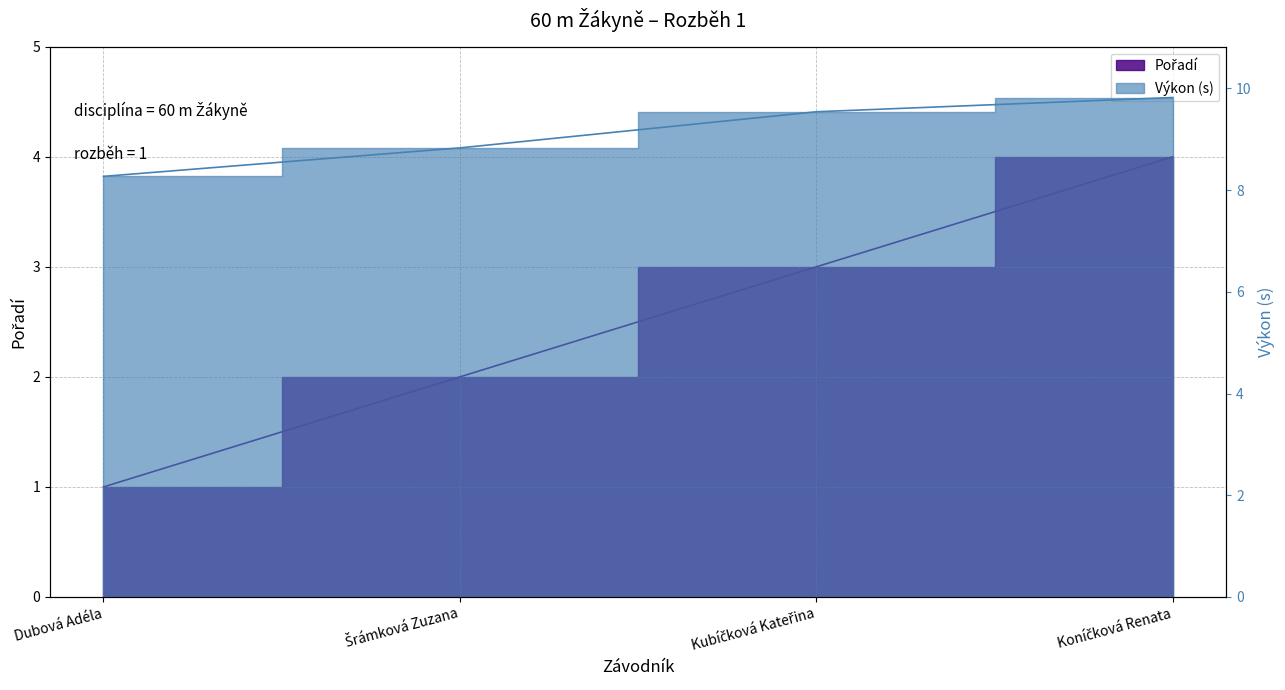

Reading right to left, what are all the values shown in this chart?

Koníčková Renata=4	Kubíčková Kateřina=3	Šrámková Zuzana=2	Dubová Adéla=1